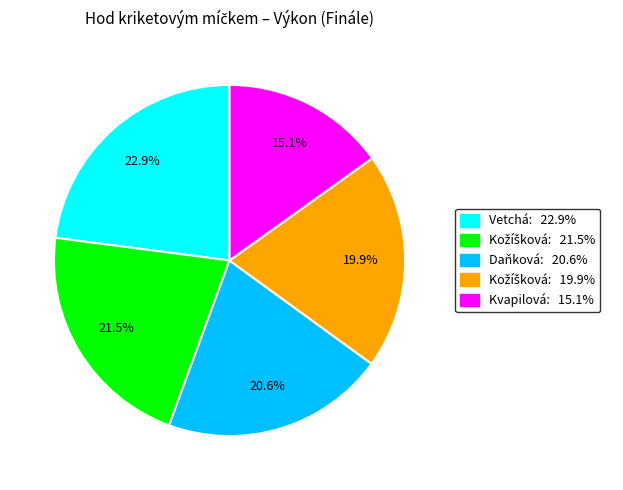

Is there a majority slice in this chart?

No